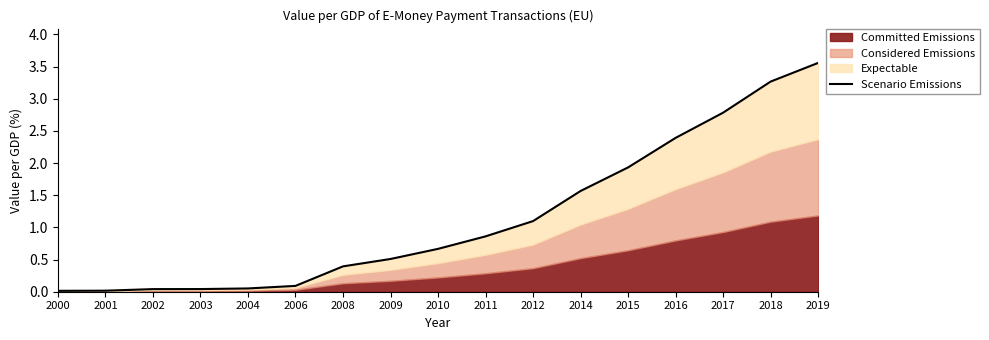

Reading right to left, list all the values displayed in this chart.

2019=3.6	2018=3.3	2017=2.8	2016=2.4	2015=1.9	2014=1.6	2012=1.1	2011=0.9	2010=0.7	2009=0.5	2008=0.4	2006=0.1	2004=0.1	2003=0.0	2002=0.0	2001=0.0	2000=0.0